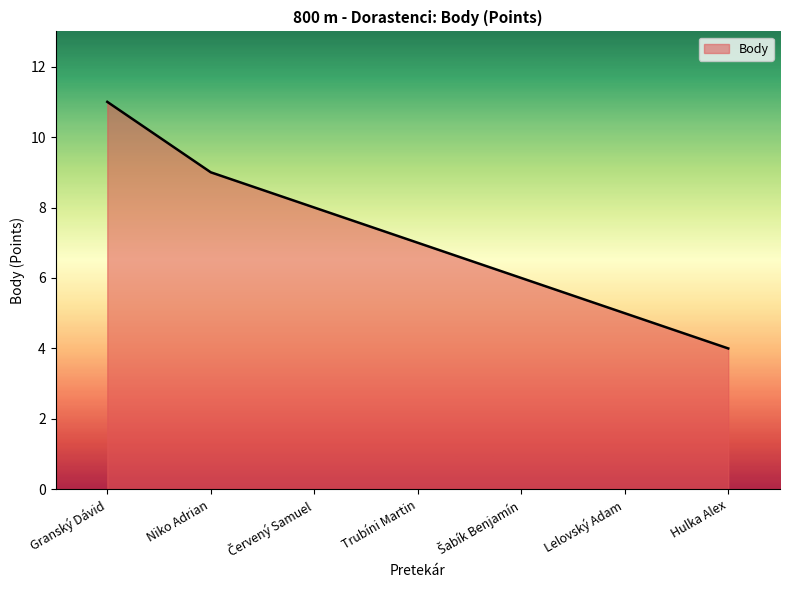

Does the chart have visible grid lines?

No